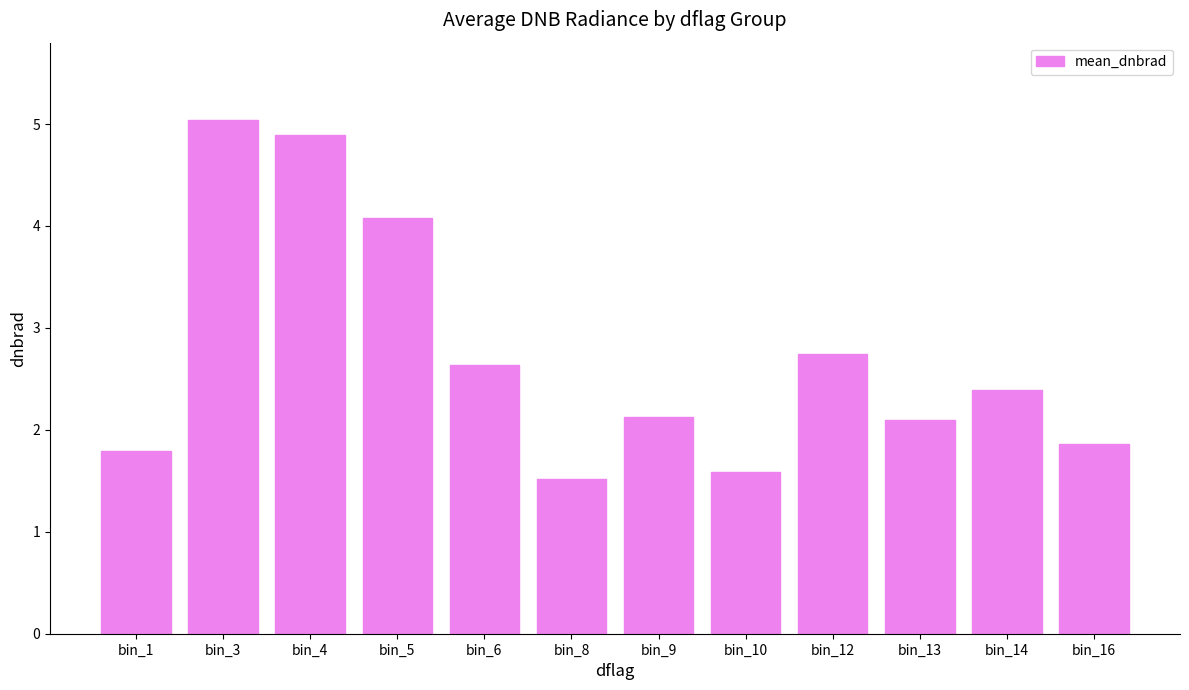

True or false: the data shows 2.7 at bin_12.

True